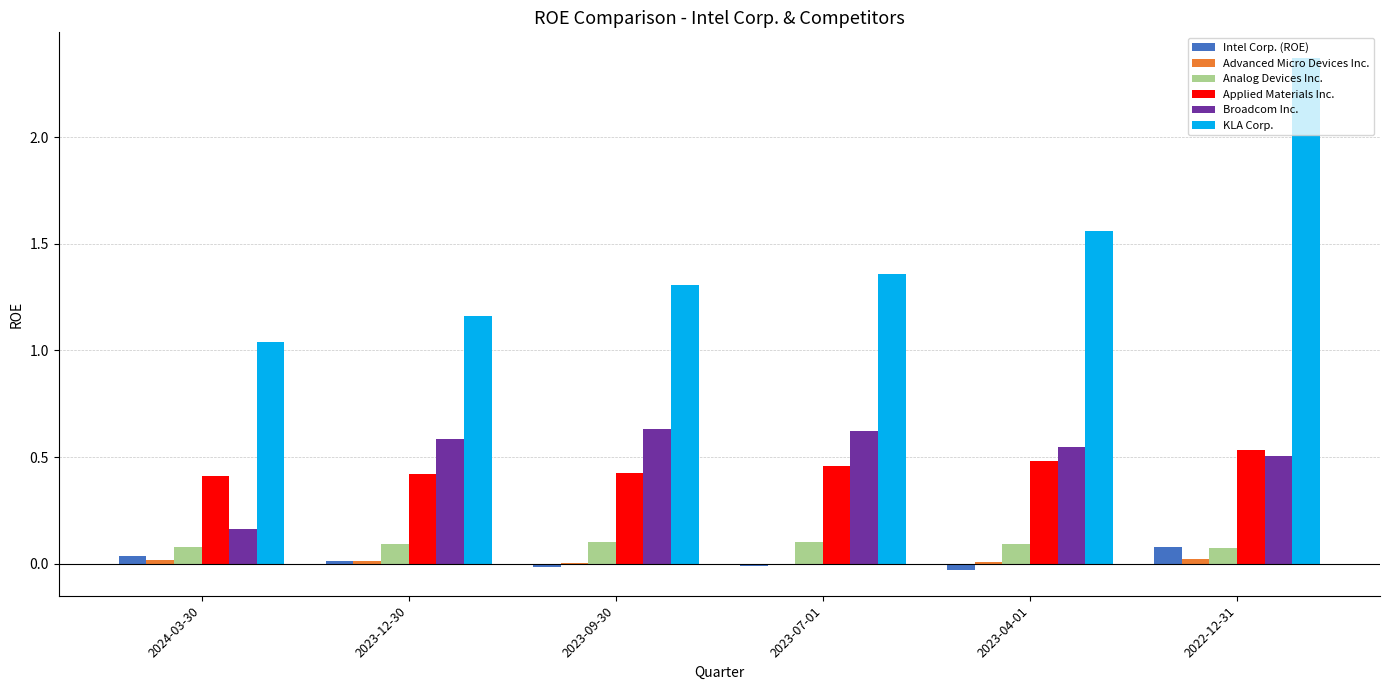

Between 2023-09-30 and 2023-04-01, which series saw the biggest shift?

KLA Corp.